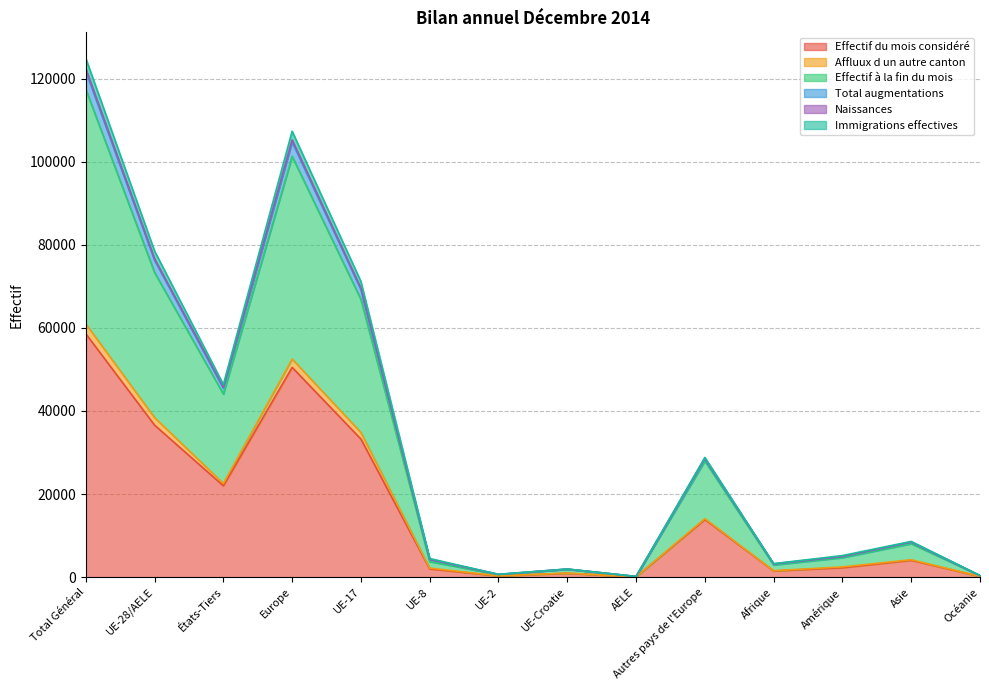

What is the difference between the second highest and second lowest values in the Effectif du mois considéré series?

50310